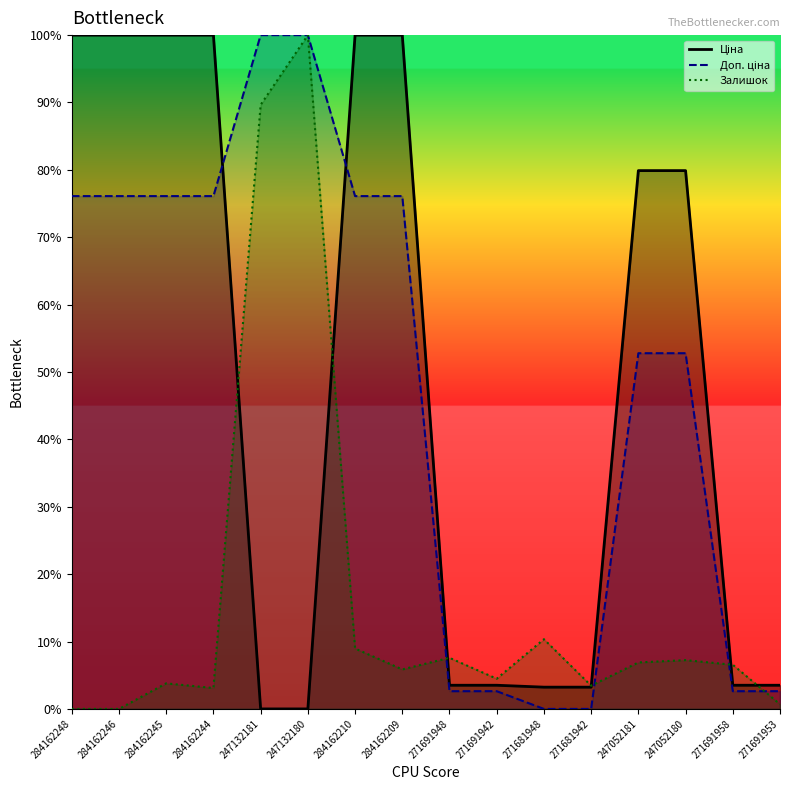

Which series has the widest spread of values?

Ціна